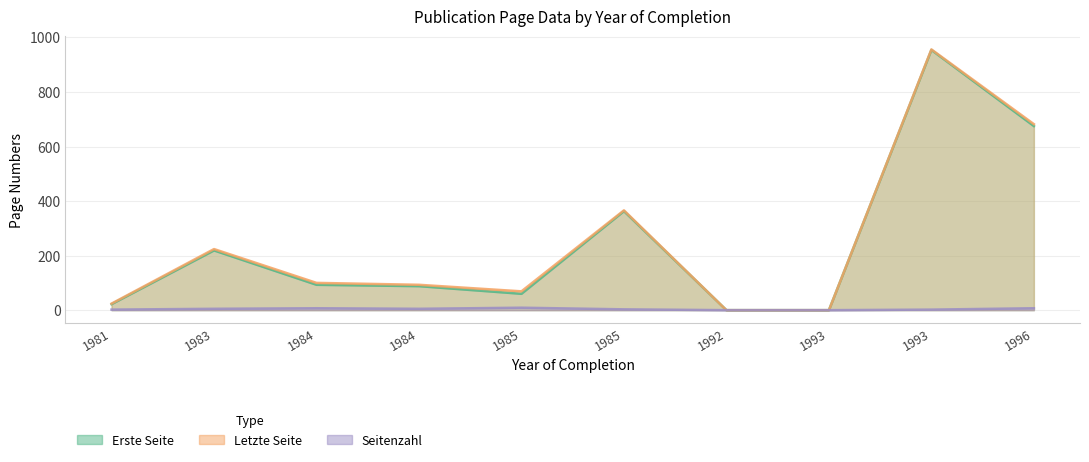

What is the sum of the Seitenzahl values at 1983 and 1984?

12